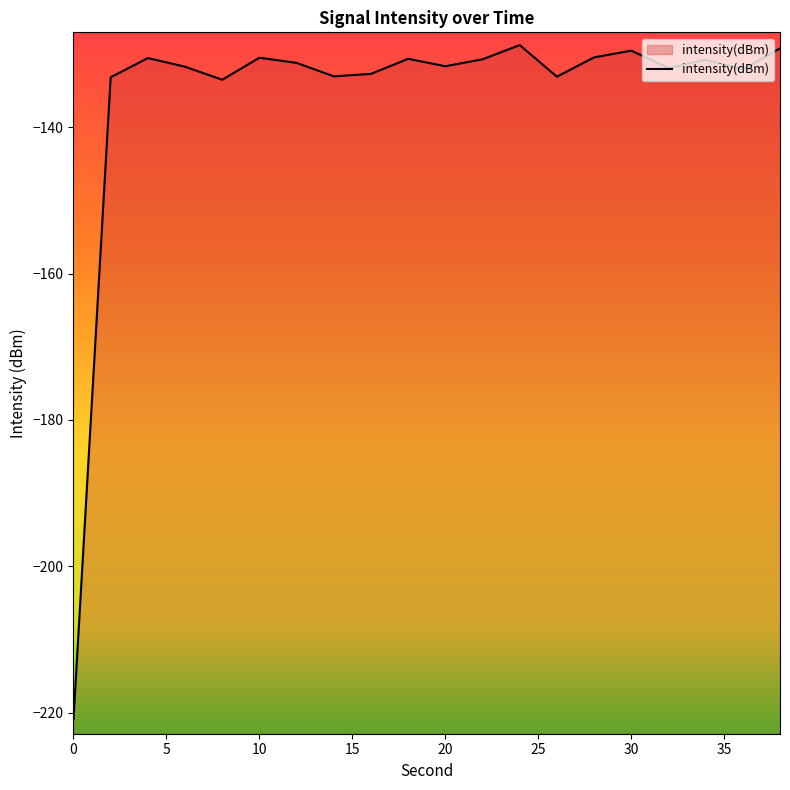

Reading left to right, extract all data points from this chart.

-220.9	-133.1	-130.5	-131.7	-133.5	-130.5	-131.2	-133.0	-132.7	-130.6	-131.6	-130.7	-128.7	-133.1	-130.4	-129.5	-131.9	-130.8	-132.1	-129.2